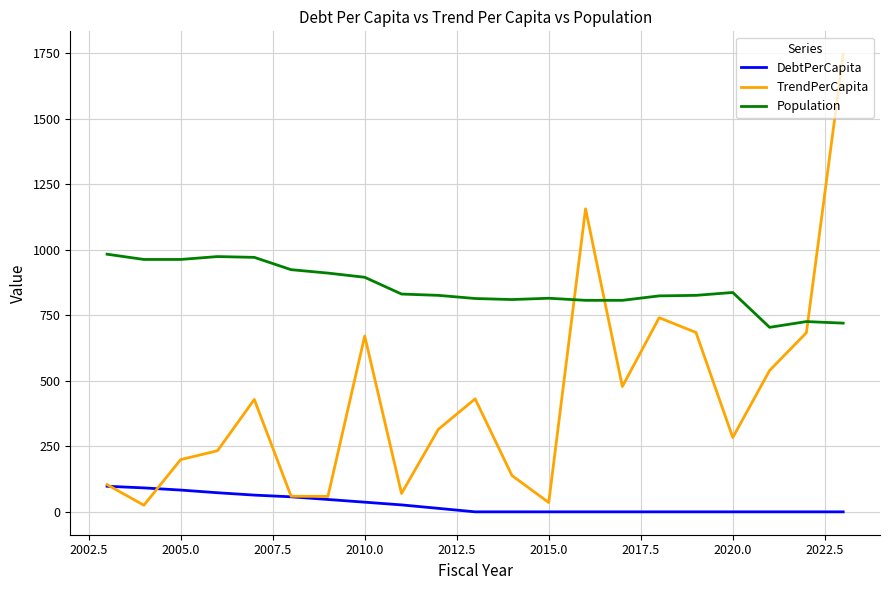

After their last crossing, which series has the higher values: TrendPerCapita or DebtPerCapita?

TrendPerCapita